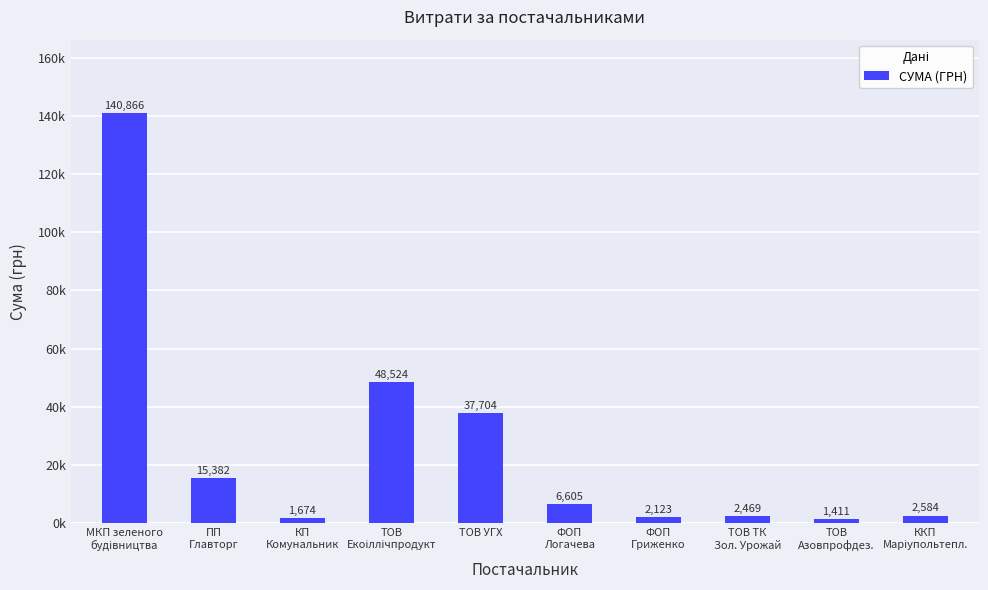

What is the sum of all values?

259341.6